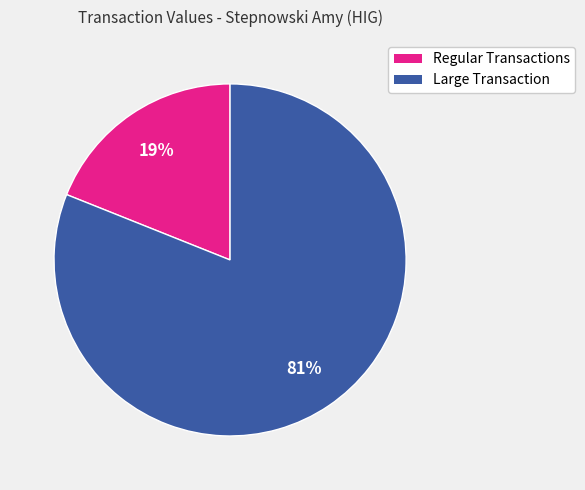

Count the number of slices in the pie.

2